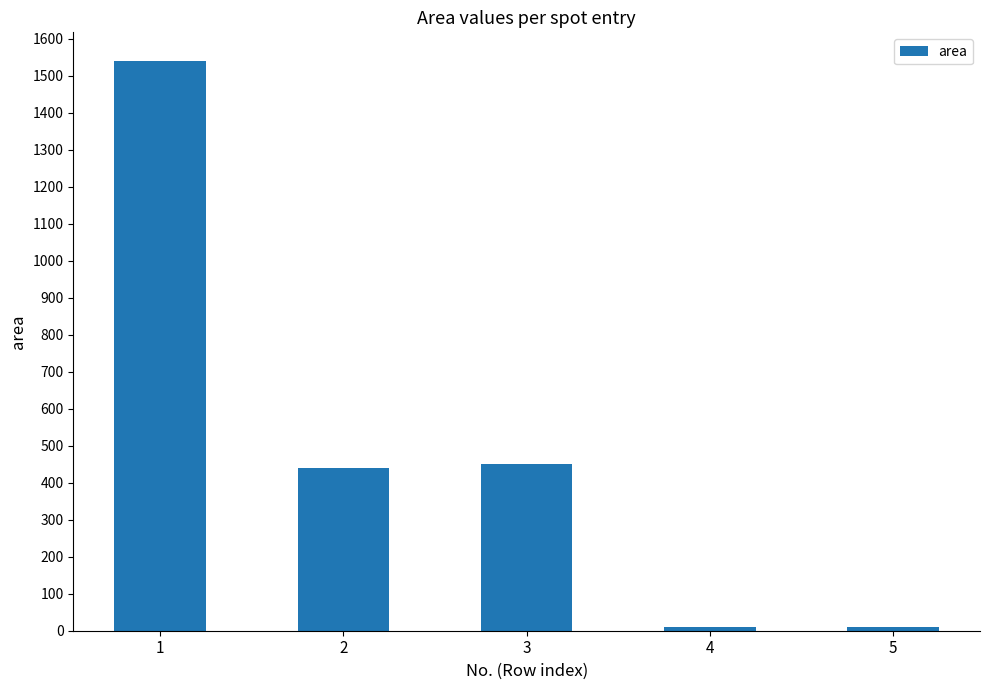

The value at 2 is 265. True or false?

False